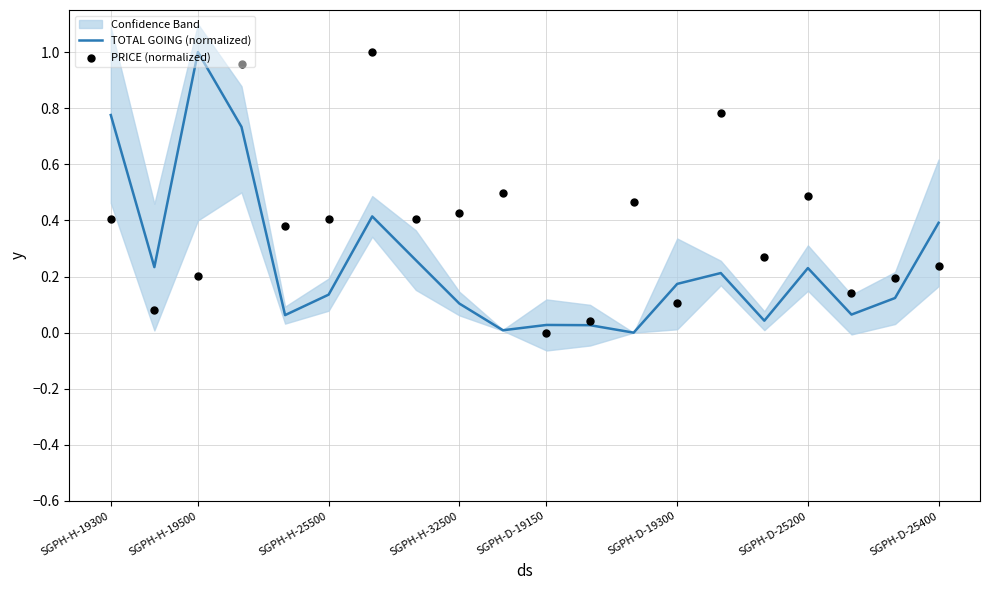

The TOTAL GOING (normalized) series shows 0.2 at SGPH-D-25400. True or false?

False